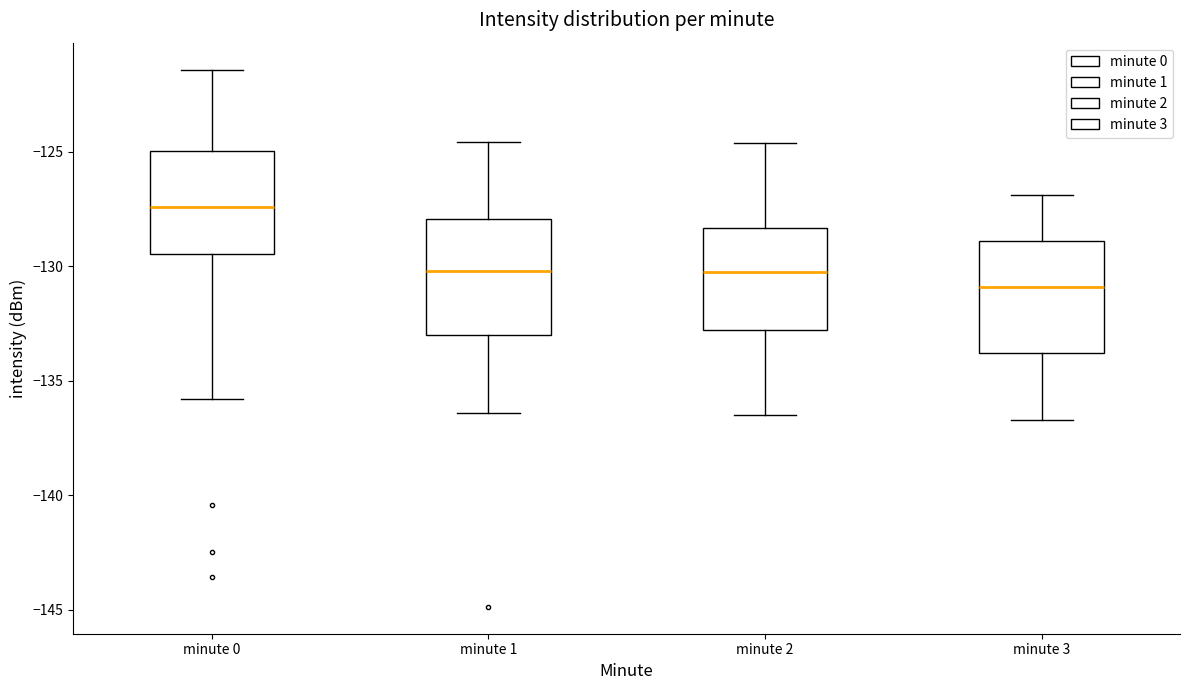

Reading left to right, transcribe this box plot: for each box, give where its median line is, the range the box spans, and where its two whiskers end, as read against the y-axis. The values are not printed on the chart, so give them approximately, as read against the axis.

minute 0: median -127.5, box -129.5 to -125.0, whiskers -136.0 to -121.5
minute 1: median -130.0, box -133.0 to -128.0, whiskers -136.5 to -124.5
minute 2: median -130.0, box -133.0 to -128.5, whiskers -136.5 to -124.5
minute 3: median -131.0, box -134.0 to -129.0, whiskers -136.5 to -127.0